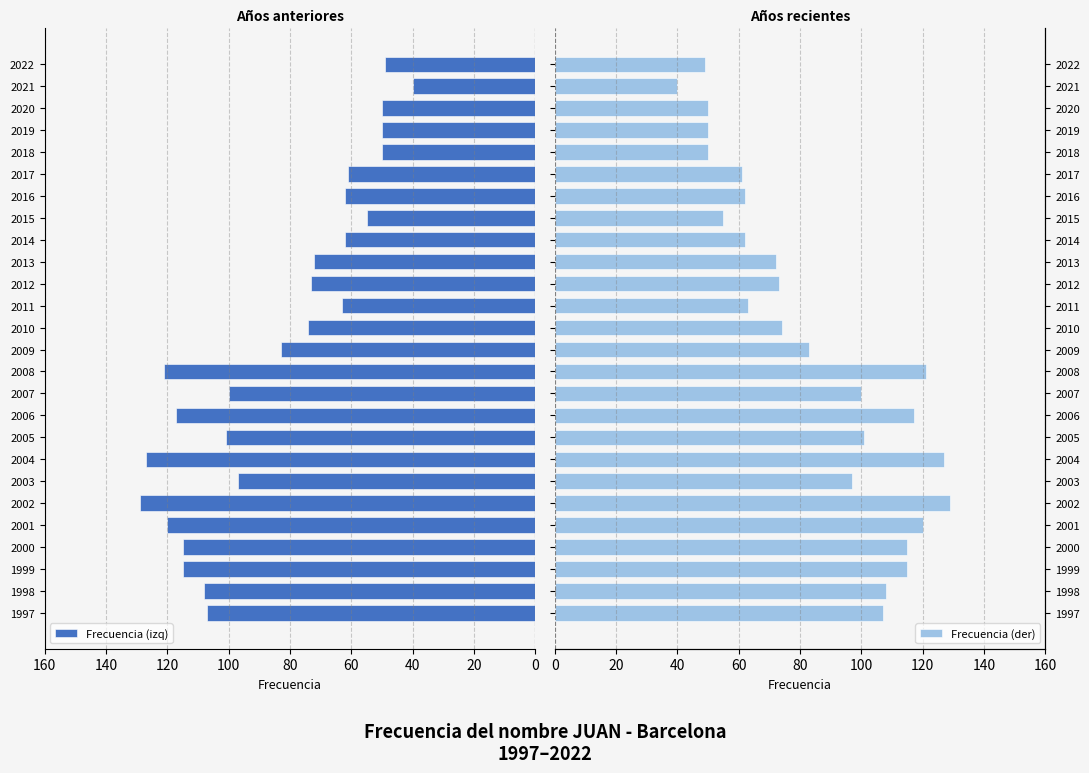

How many series are shown in this chart?

2